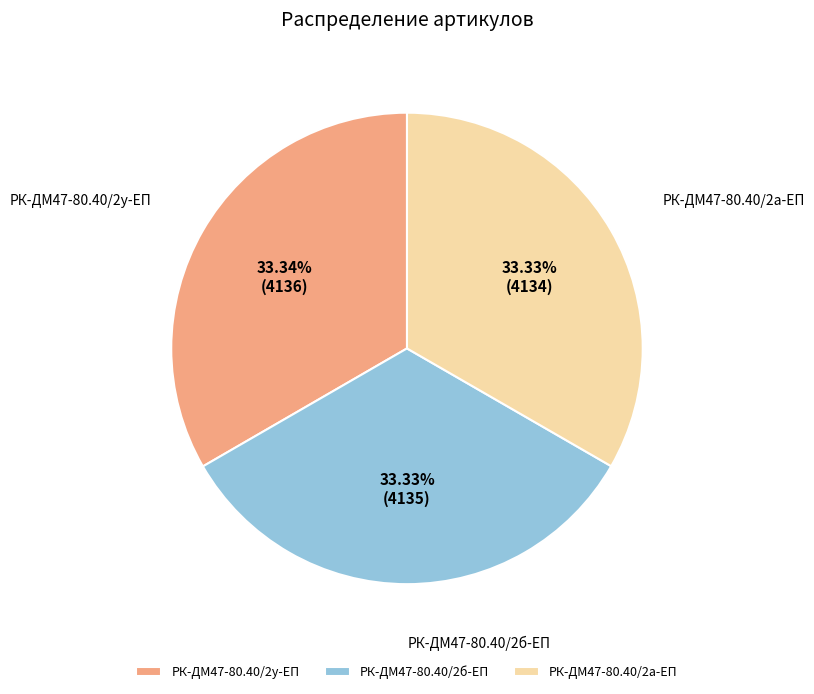

What is the ratio of the value at РК-ДМ47-80.40/2а-ЕП to the value at РК-ДМ47-80.40/2б-ЕП?

1.0